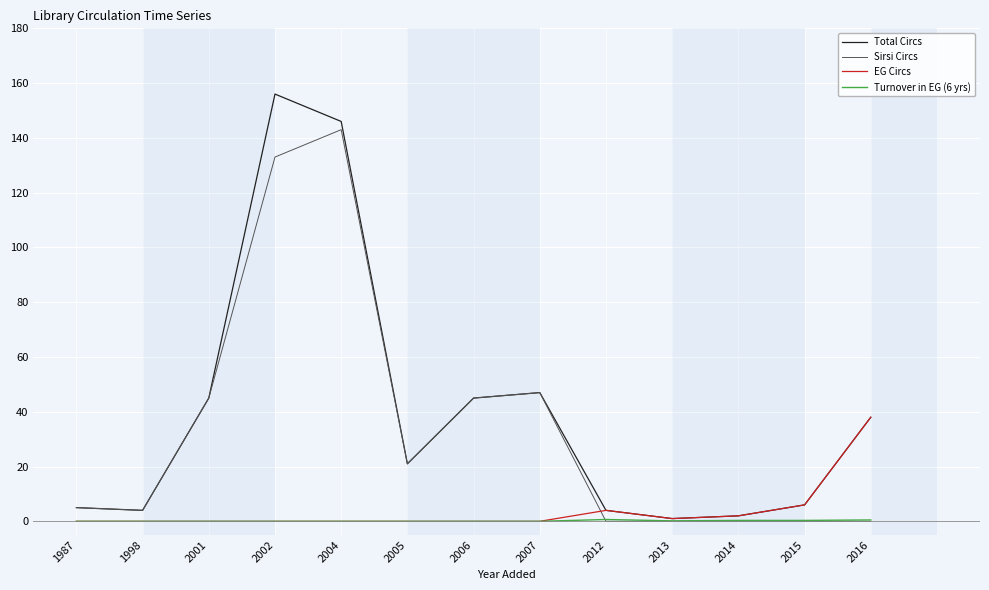

What is the average value of the Sirsi Circs series?

34.1